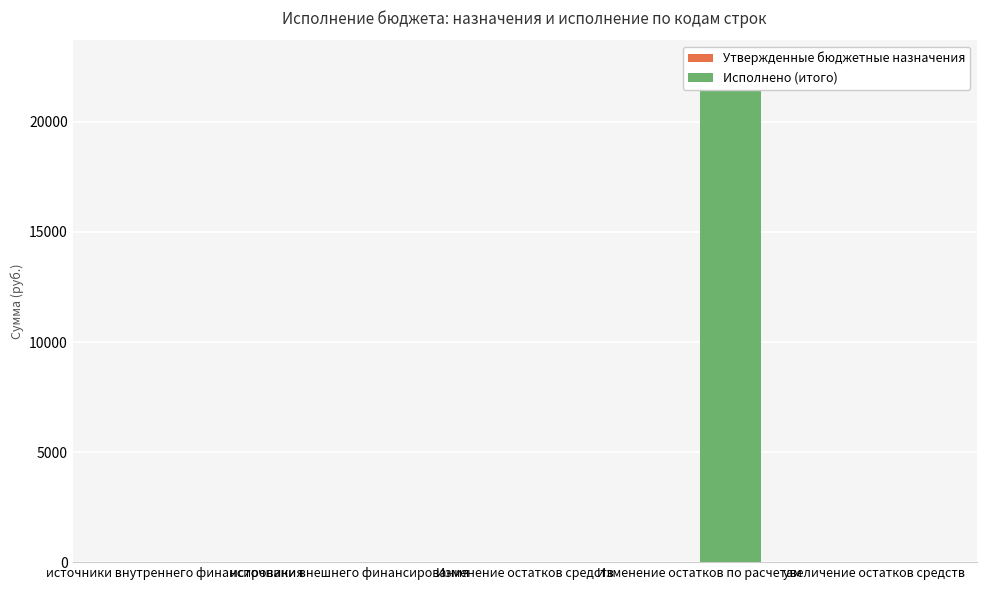

Are the bars grouped side by side (vs. stacked)?

Yes